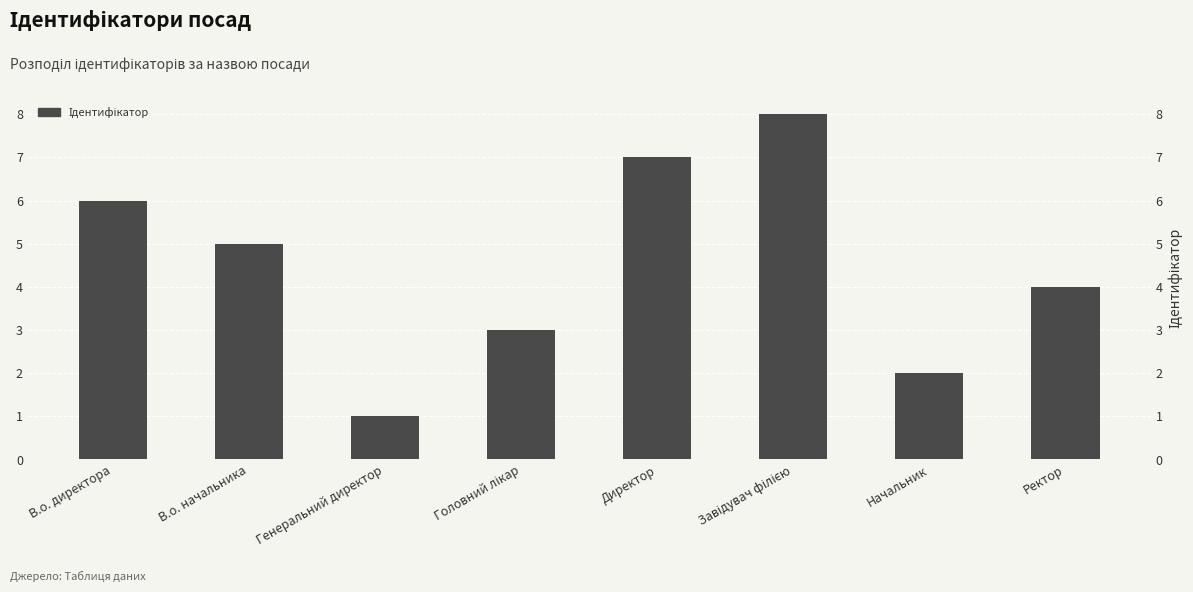

What is the difference between the second highest and second lowest values?

5